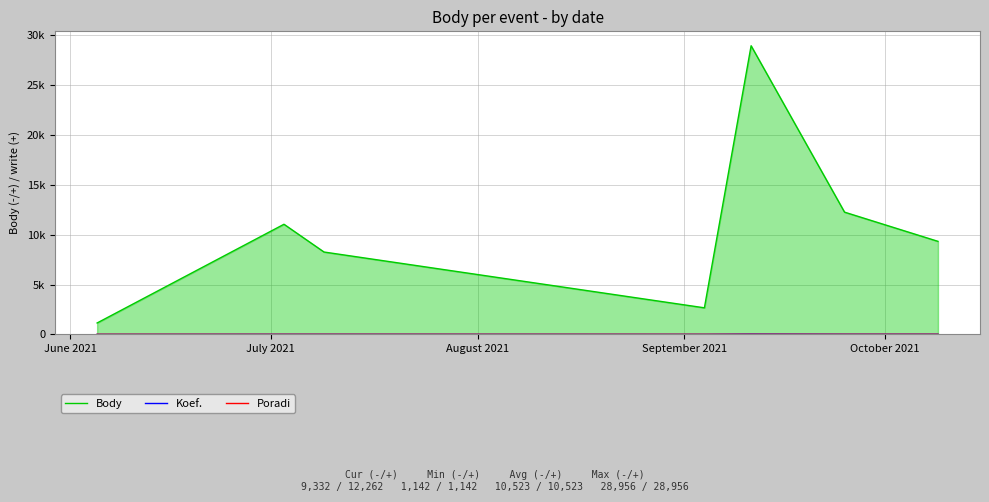

List the series in order of their peak value, lowest first.

Poradi, Koef., Body